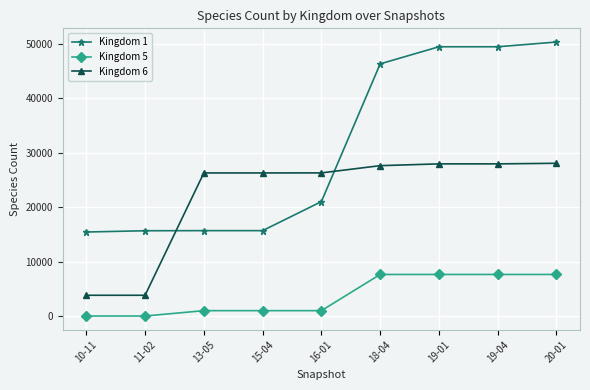

Is the value of Kingdom 5 at 15-04 greater than the value of Kingdom 1 at 19-01?

No